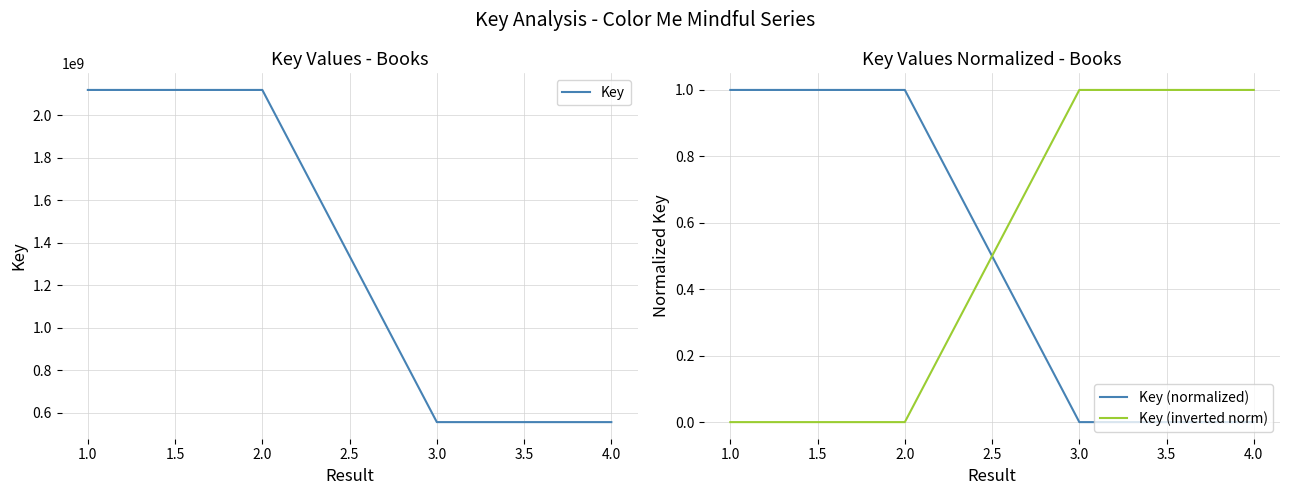

Is it true that Key (inverted norm) equals 1.5 at 4.0?

False